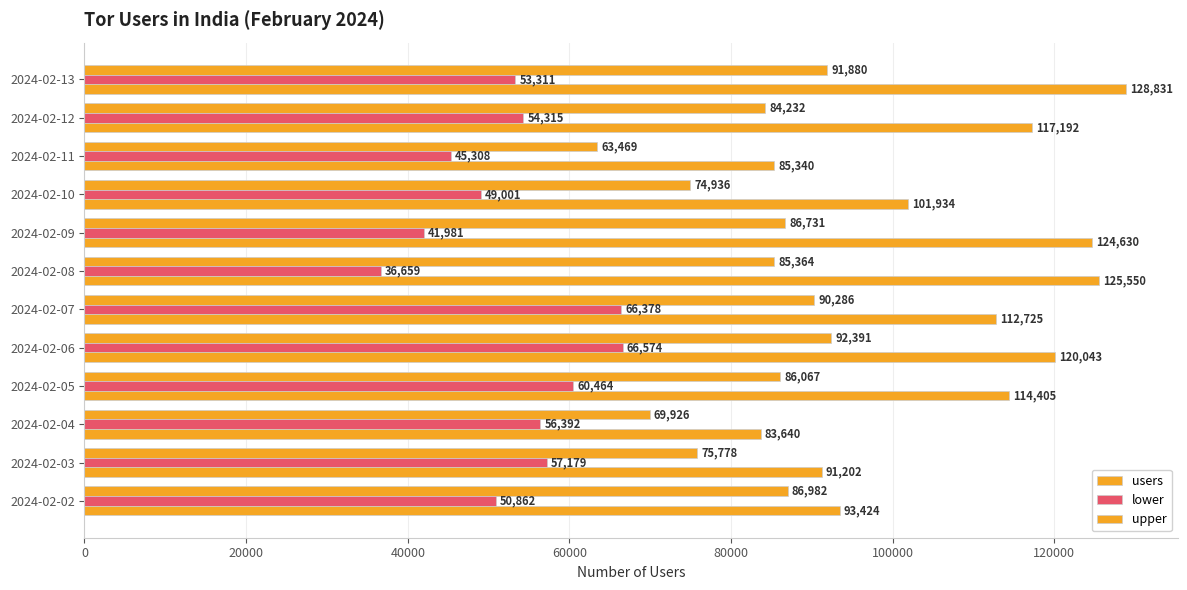

Count the number of data series in this chart.

3